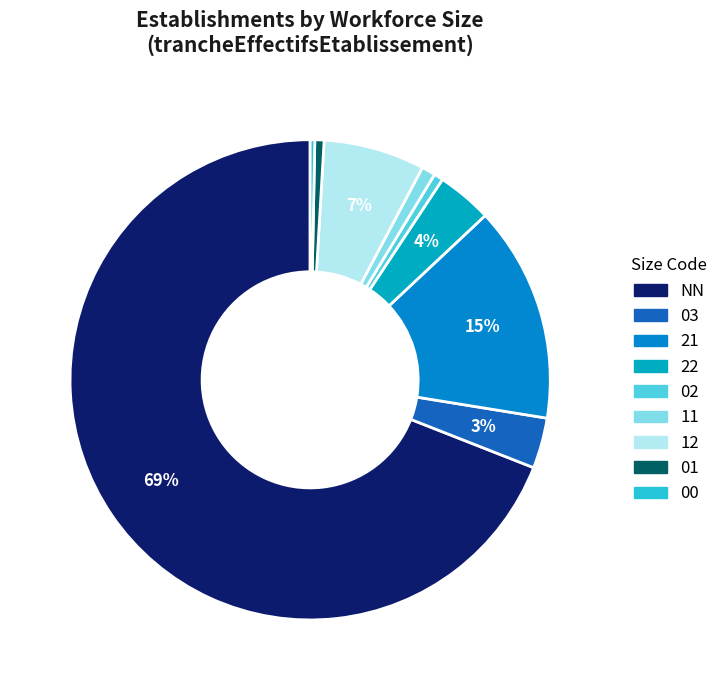

How many slices are in this pie chart?

9